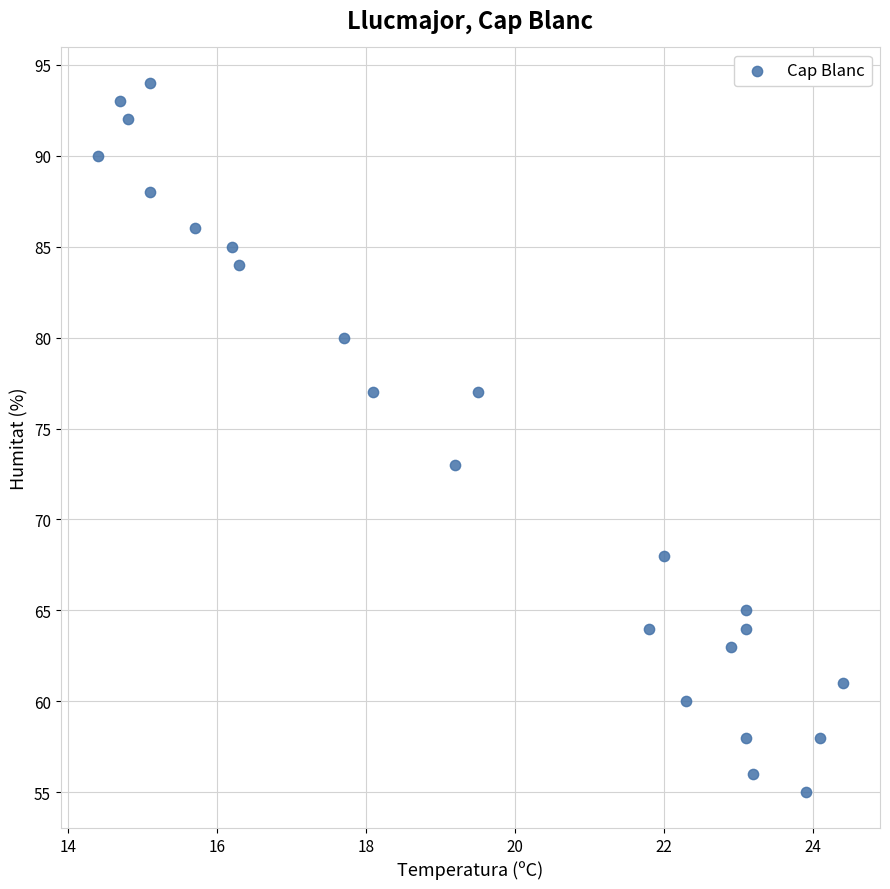

What Y value in the scatter plot is closest to 74?

73